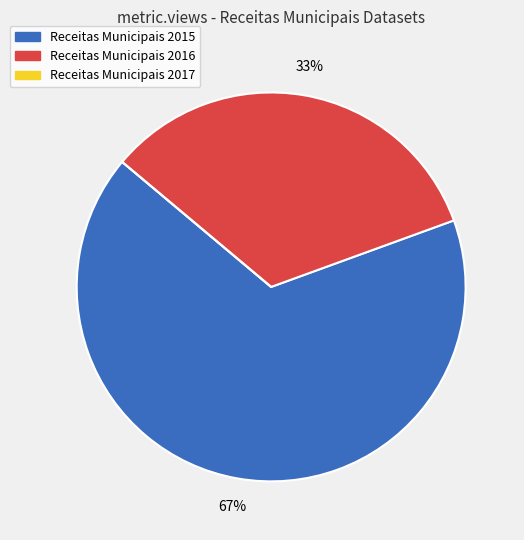

Is Receitas Municipais 2015 the majority of the pie?

Yes